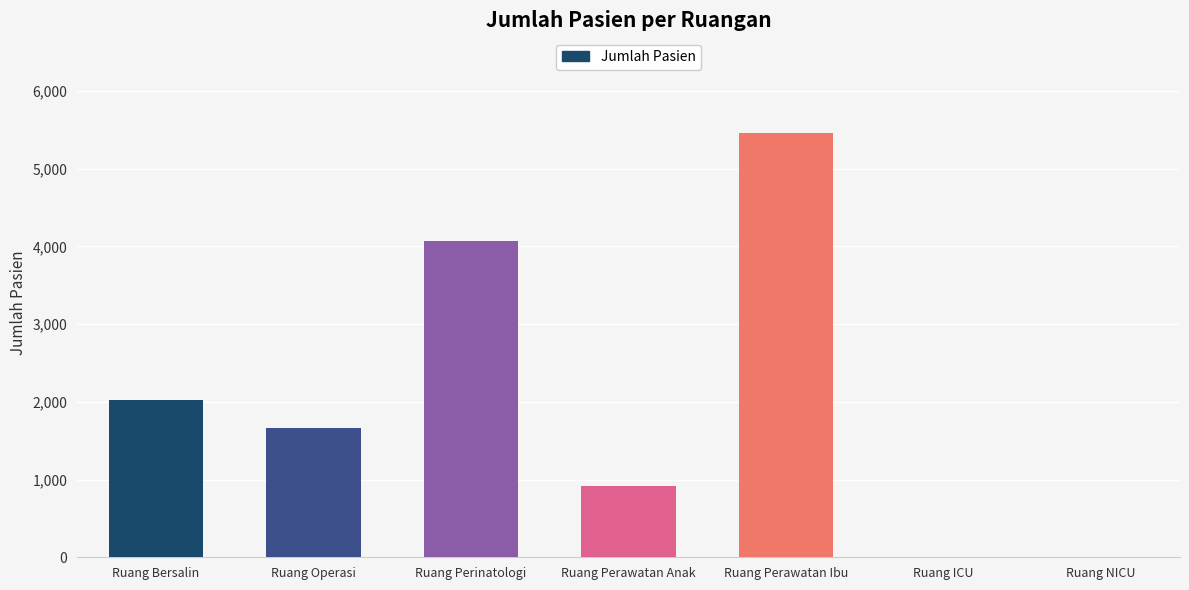

Which label corresponds to the largest value in the chart?

Ruang Perawatan Ibu